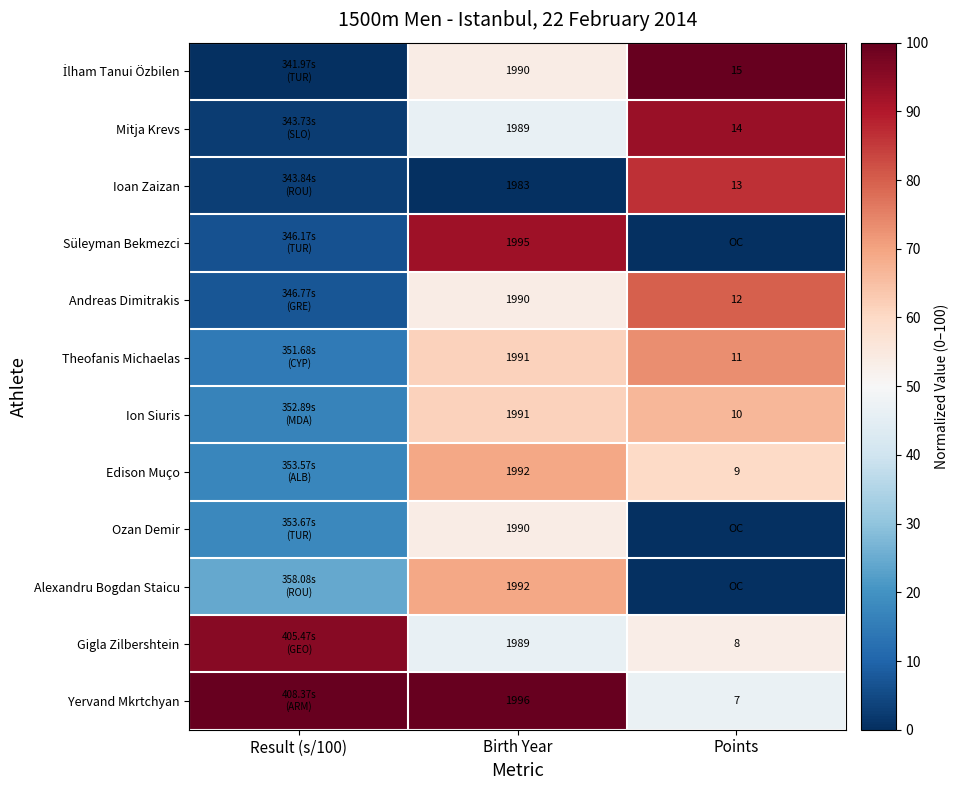

What is the maximum value shown in the chart?

100.0